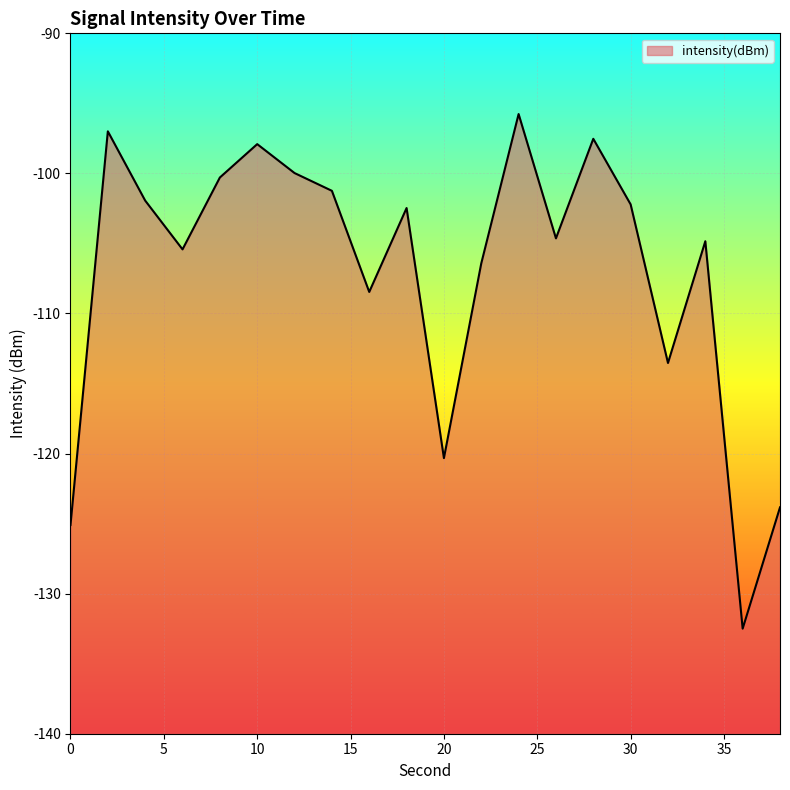

What is the value of the 10th point from the left?

-102.5